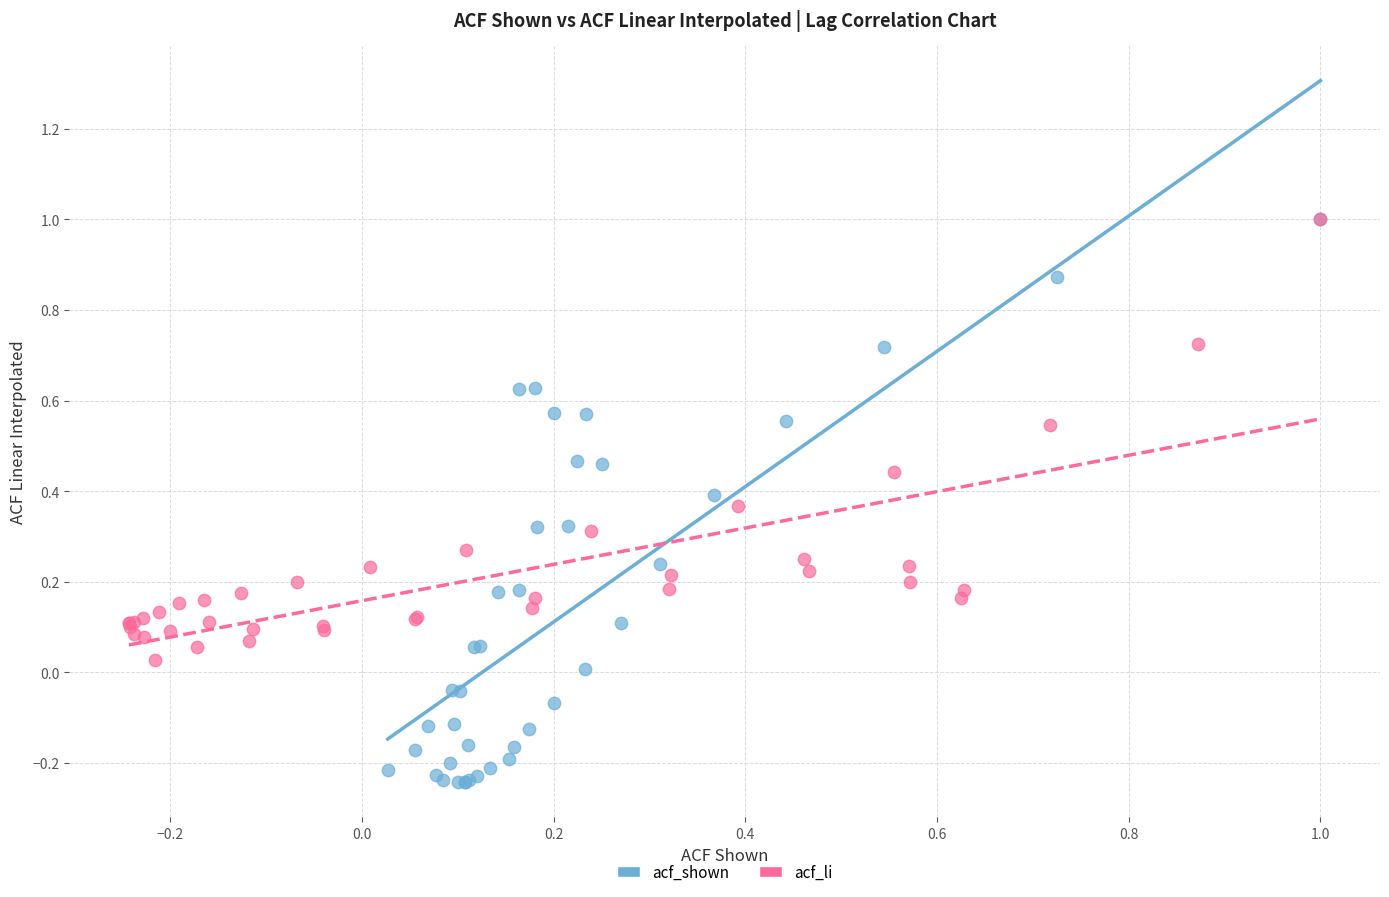

Which series contains the lowest Y value?

acf_shown